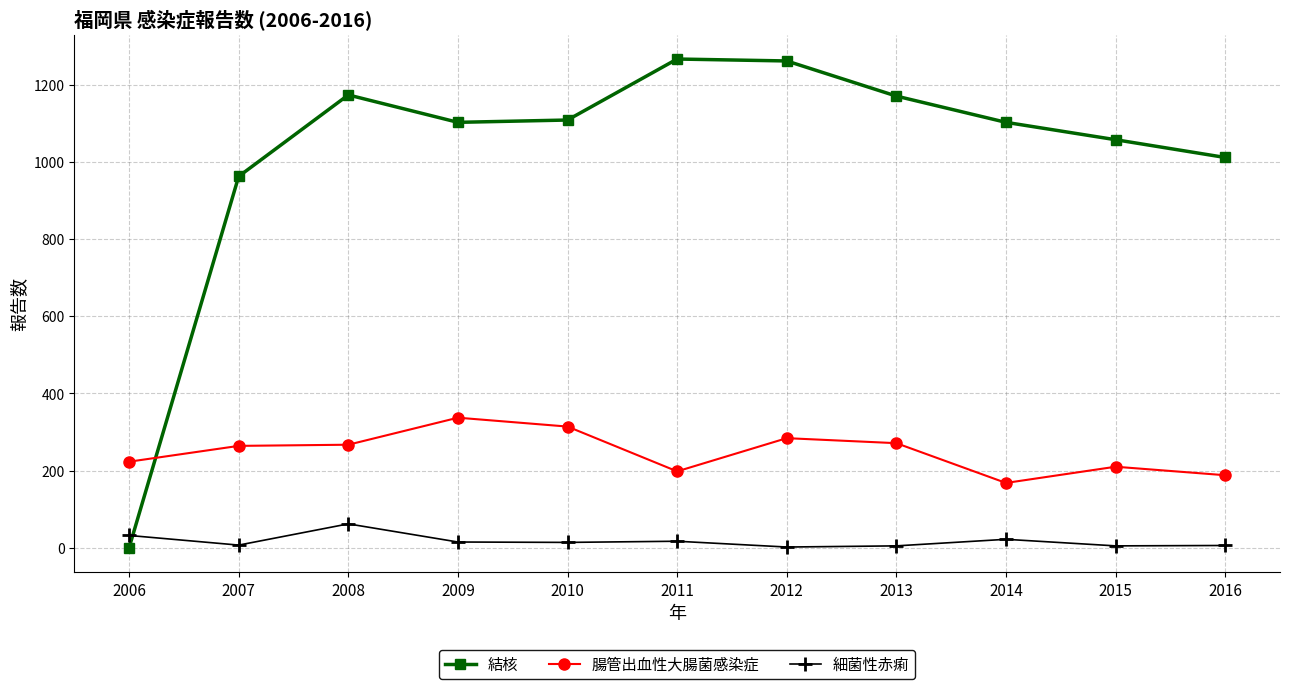

After their last crossing, which series has the higher values: 細菌性赤痢 or 結核?

結核